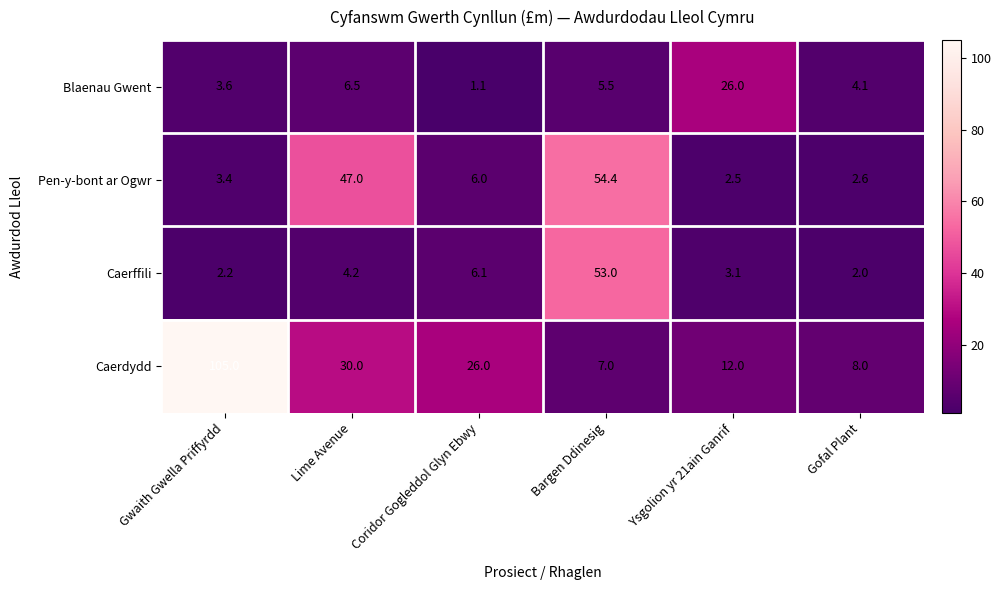

True or false: Caerdydd has a value of 105.0 at Gwaith Gwella Priffyrdd.

True